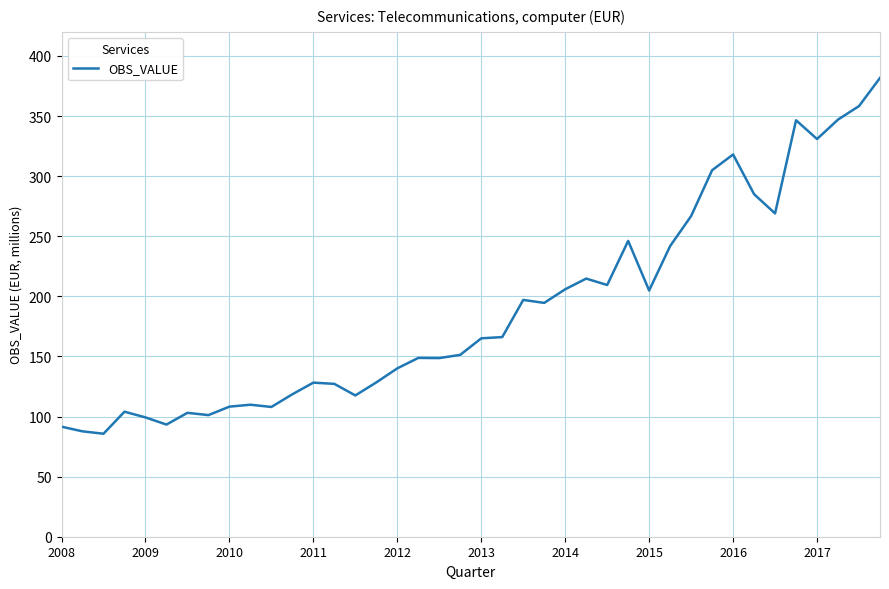

What is the difference between the maximum and minimum values?

296.0